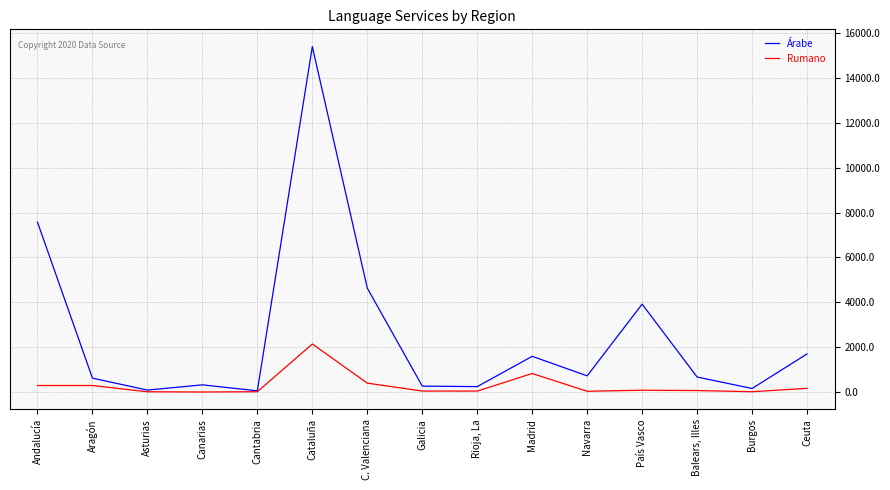

What is the maximum value shown in the chart?

15392